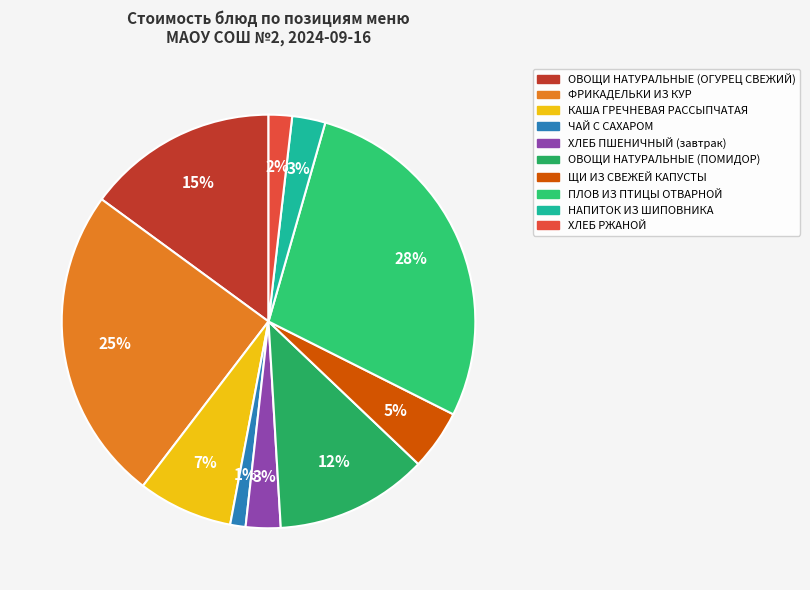

Does ПЛОВ ИЗ ПТИЦЫ ОТВАРНОЙ represent more than half of the total?

No